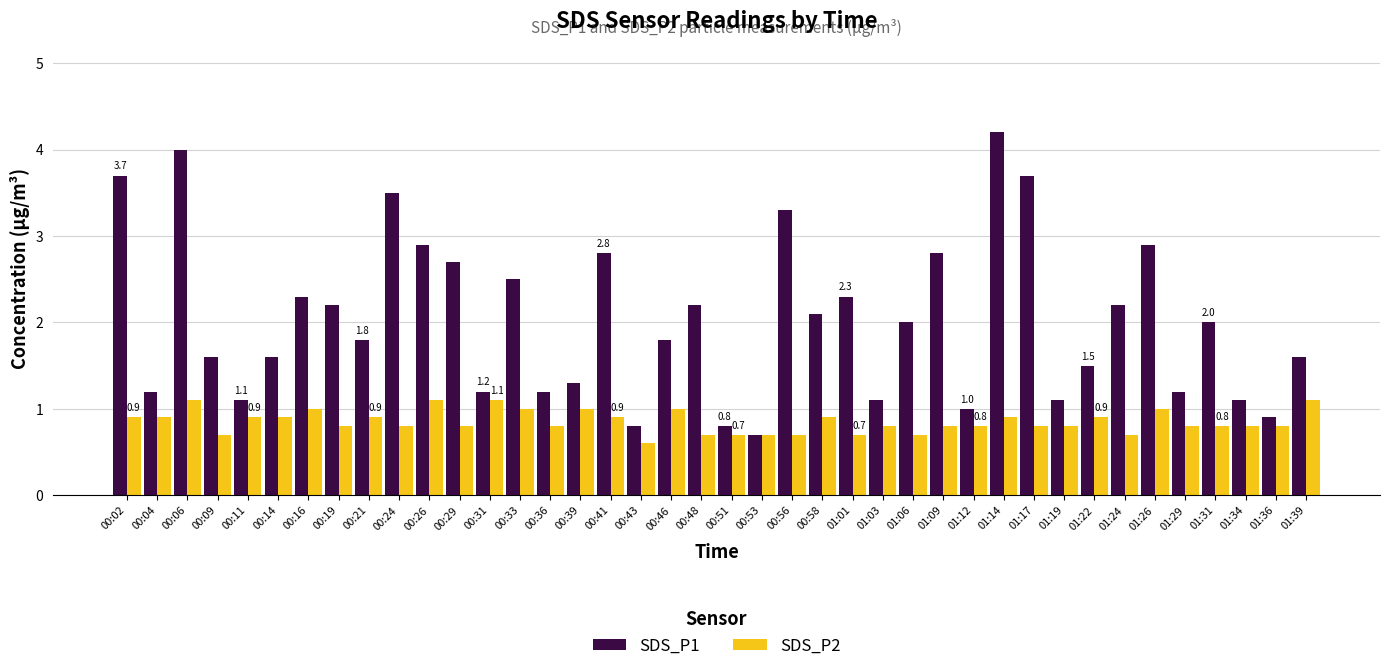

At which category does the chart reach its peak across all series?

01:14